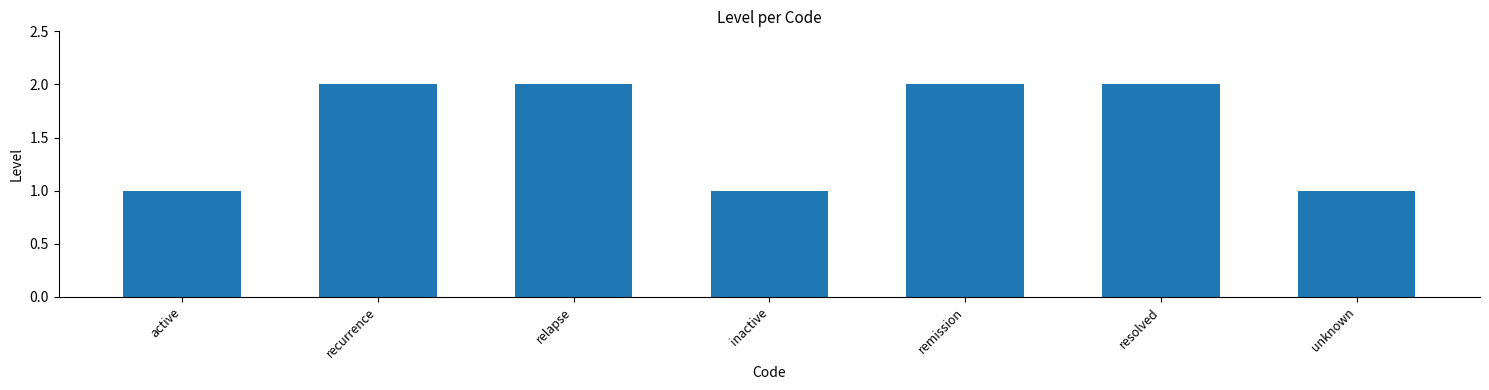

Reading right to left, transcribe all the data shown in this chart.

unknown=1	resolved=2	remission=2	inactive=1	relapse=2	recurrence=2	active=1